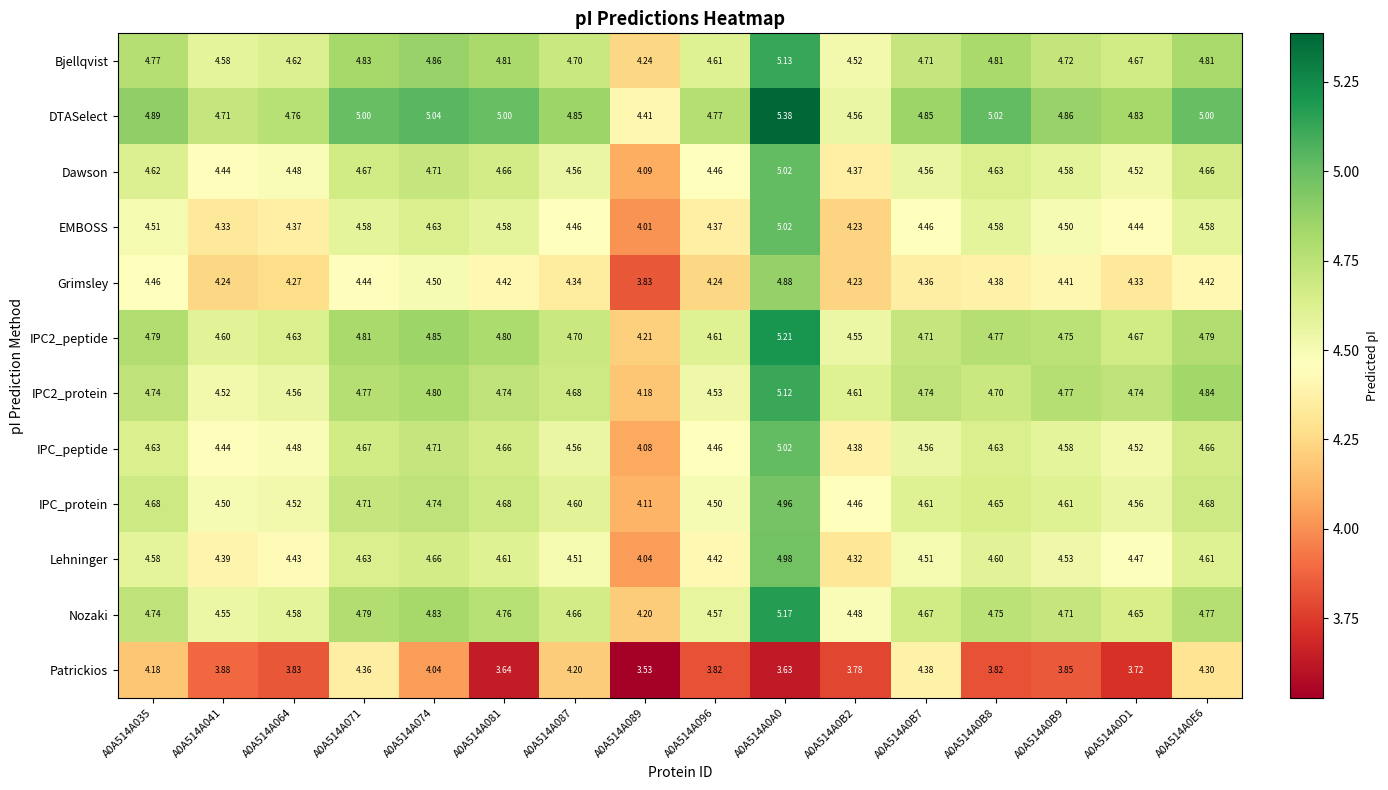

Is the value of Grimsley at A0A514A0B2 greater than the value of Bjellqvist at A0A514A041?

No